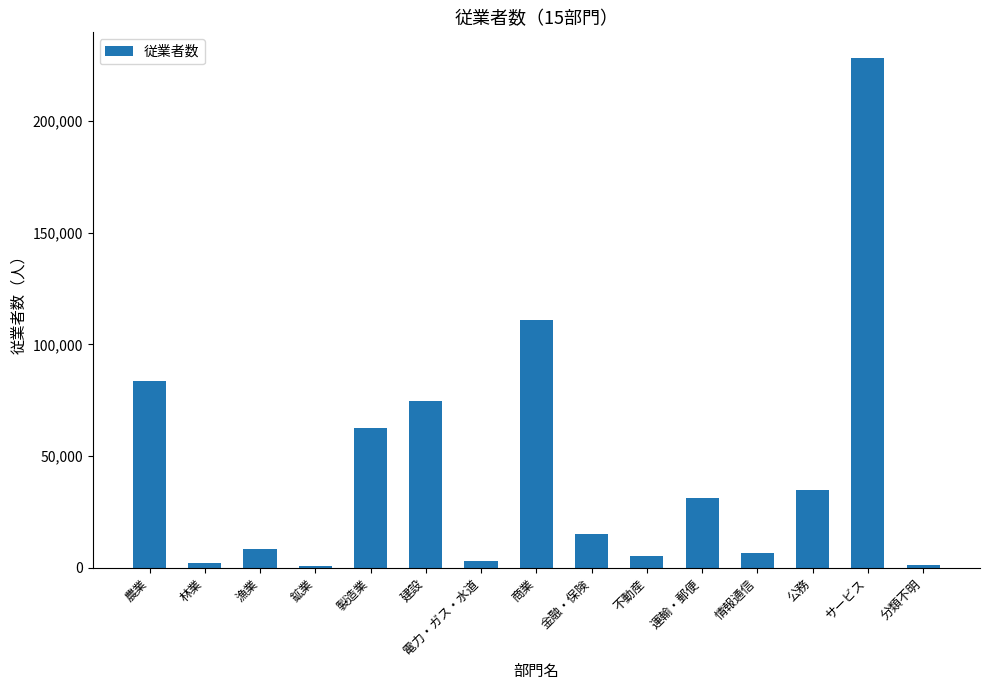

What position from the left is 不動産?

10